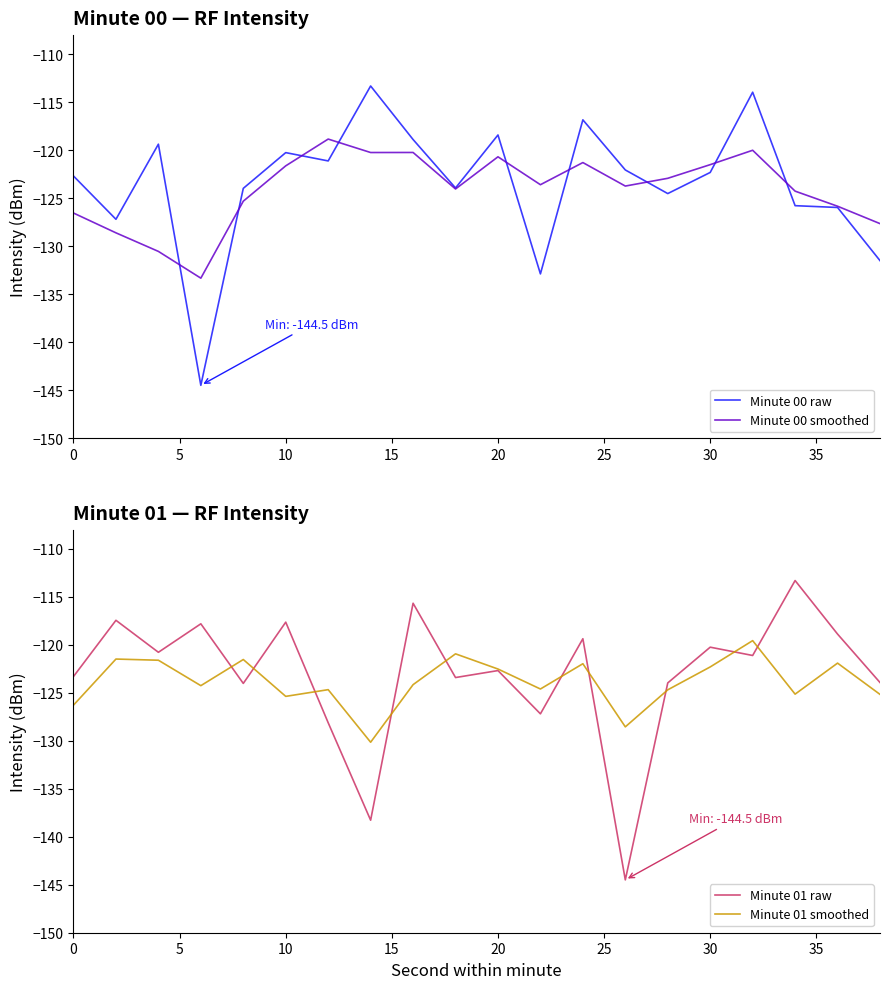

How many intersections are there between Minute 00 smoothed and Minute 00 raw?

9